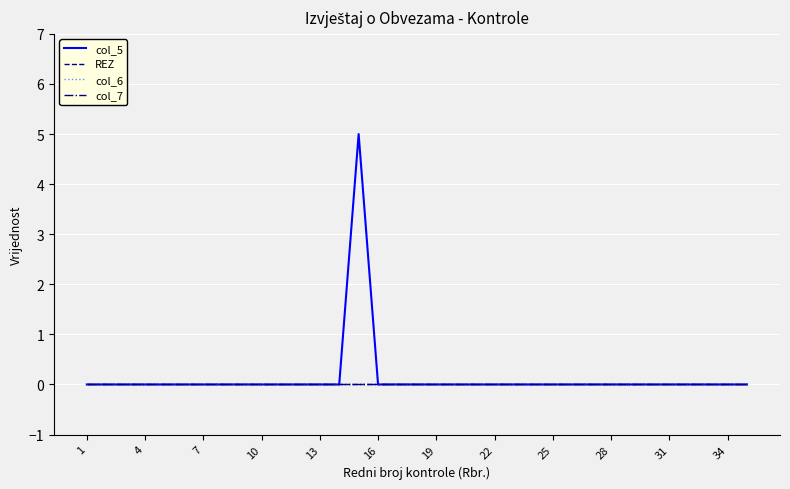

Is this an area chart (filled region under the line)?

No